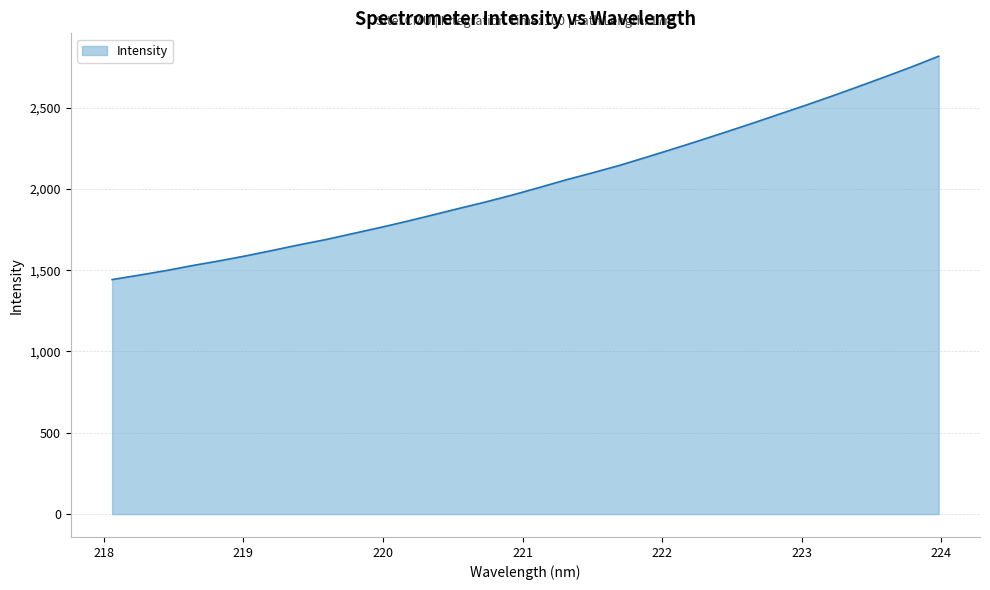

What is the smallest value displayed?

1442.2